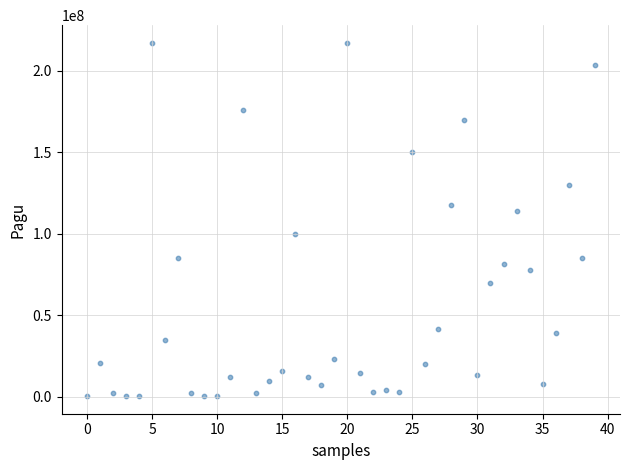

What Y value in the scatter plot is closest to 108830000?

114296000